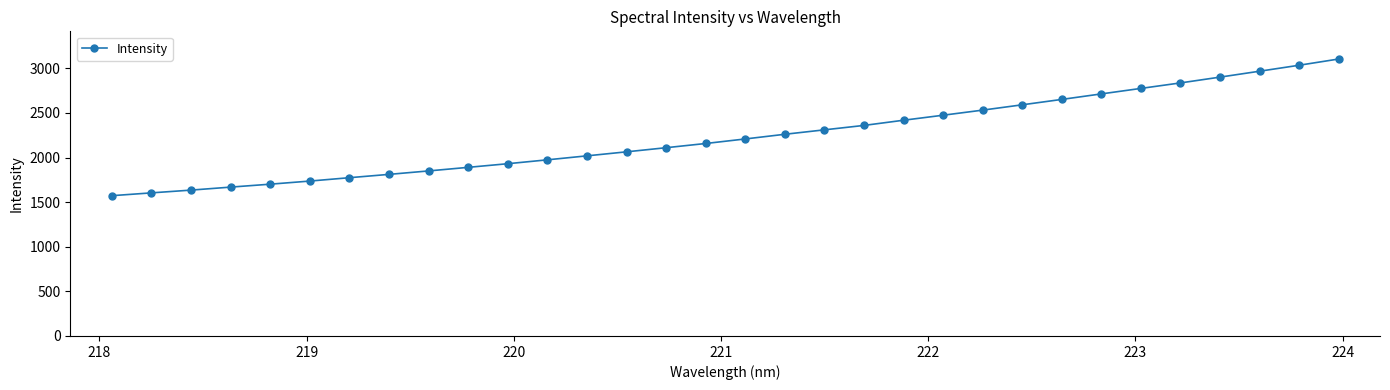

What is the value of the 24th point from the left?

2590.8